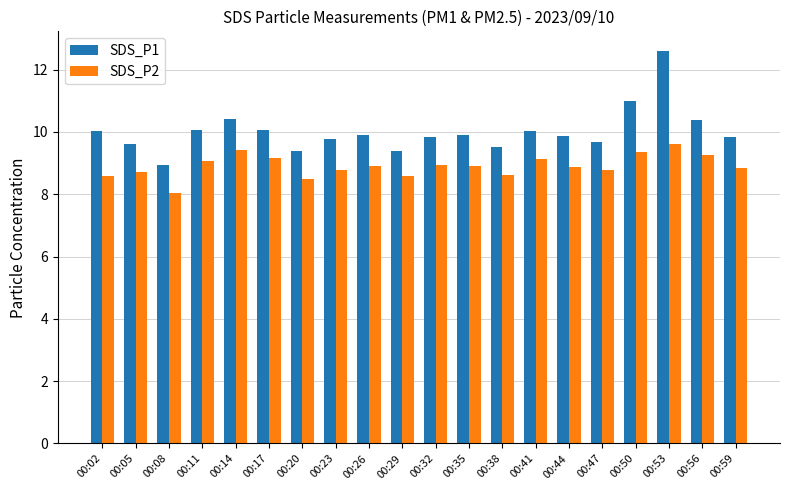

At which category is the sum across all series the highest?

00:53